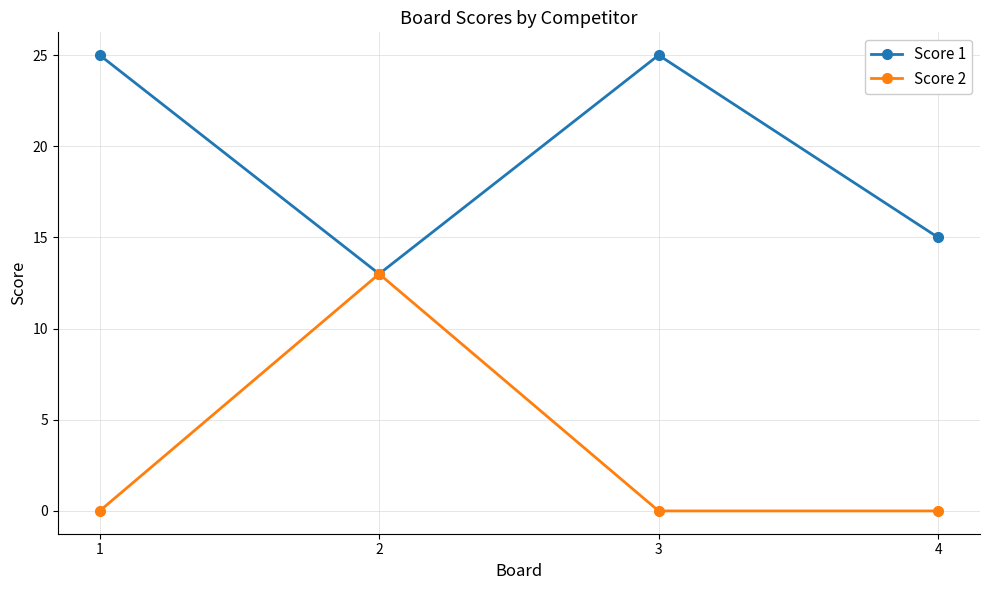

What is the minimum value for Score 1?

13